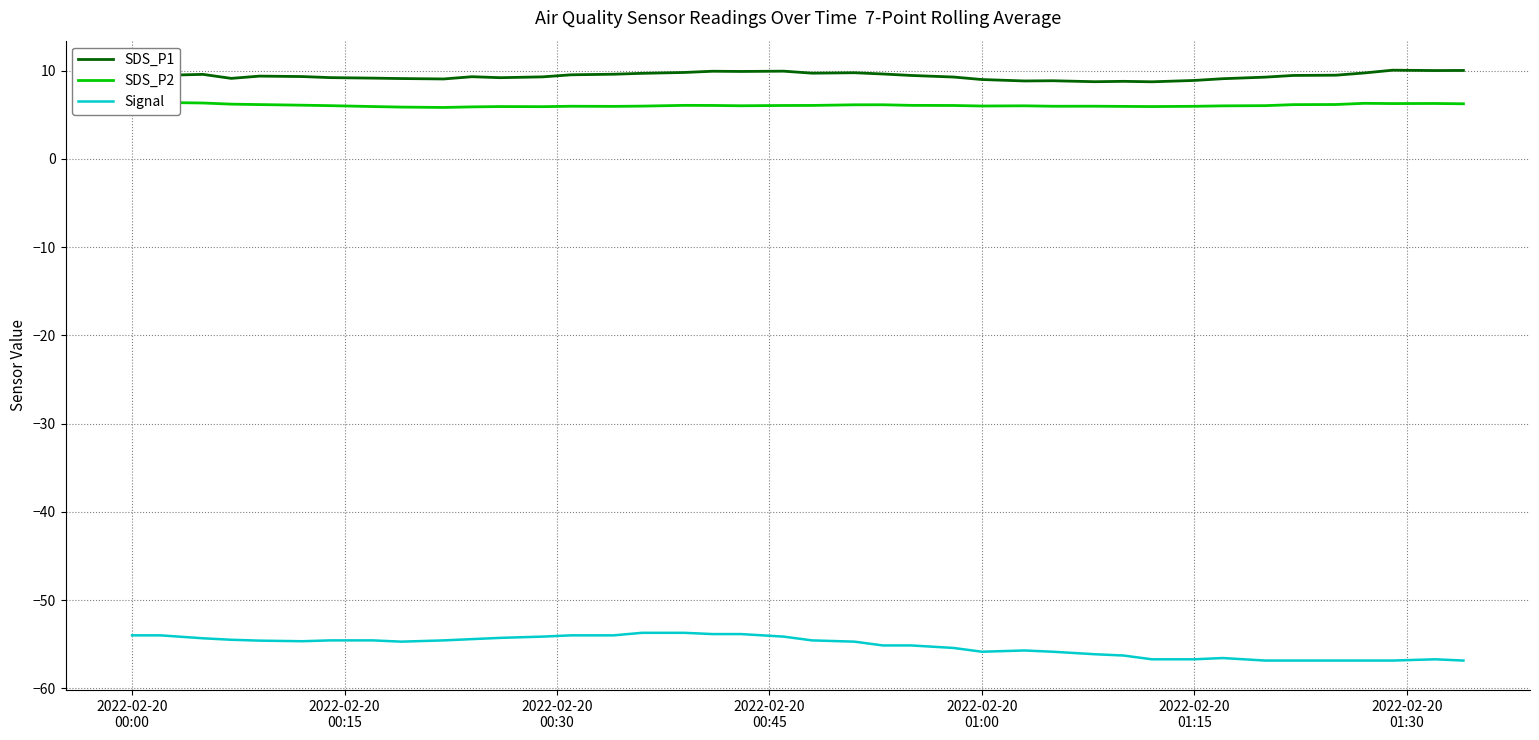

What is the lowest value of the Signal series?

-56.9